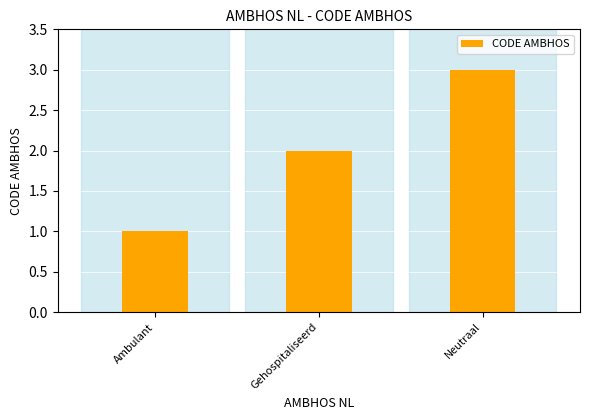

What is the difference between the values at Gehospitaliseerd and Ambulant?

1